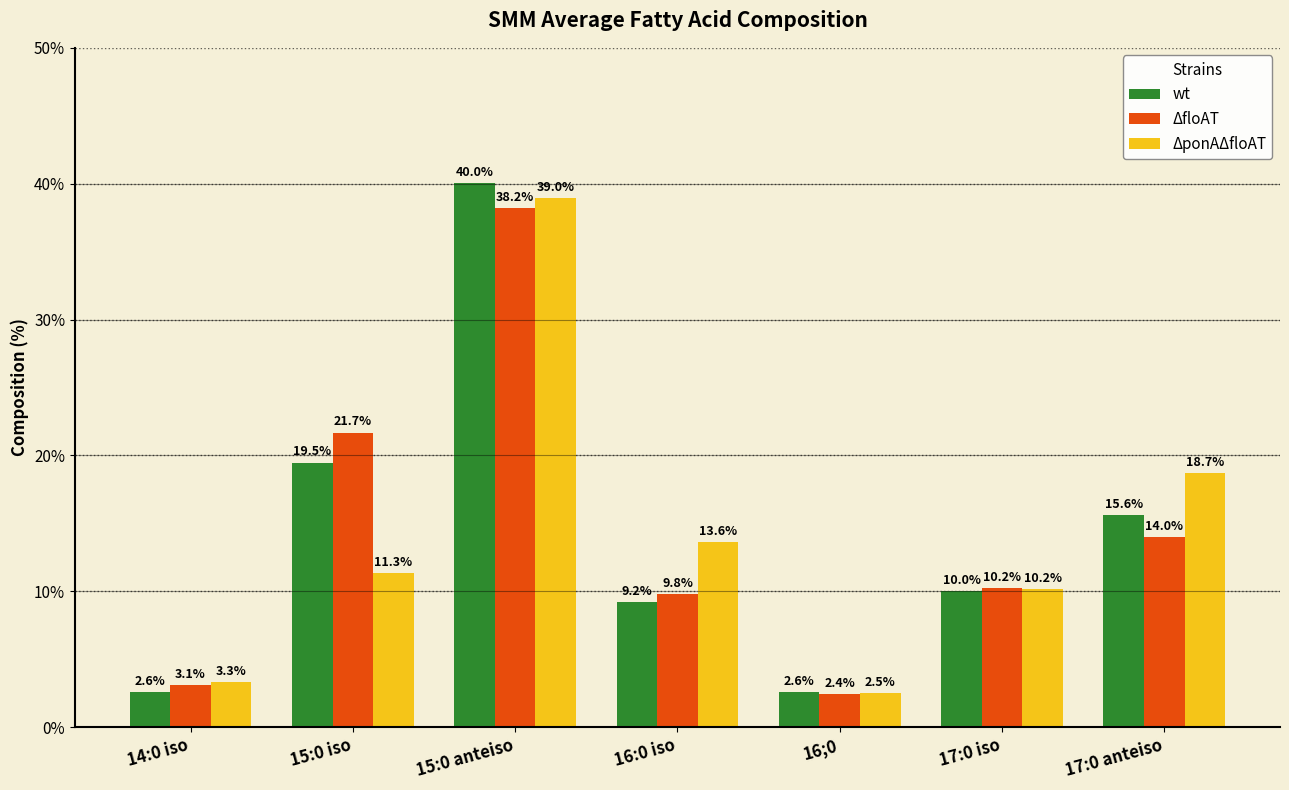

Is it true that ΔfloAT equals 32.2 at 15:0 iso?

False